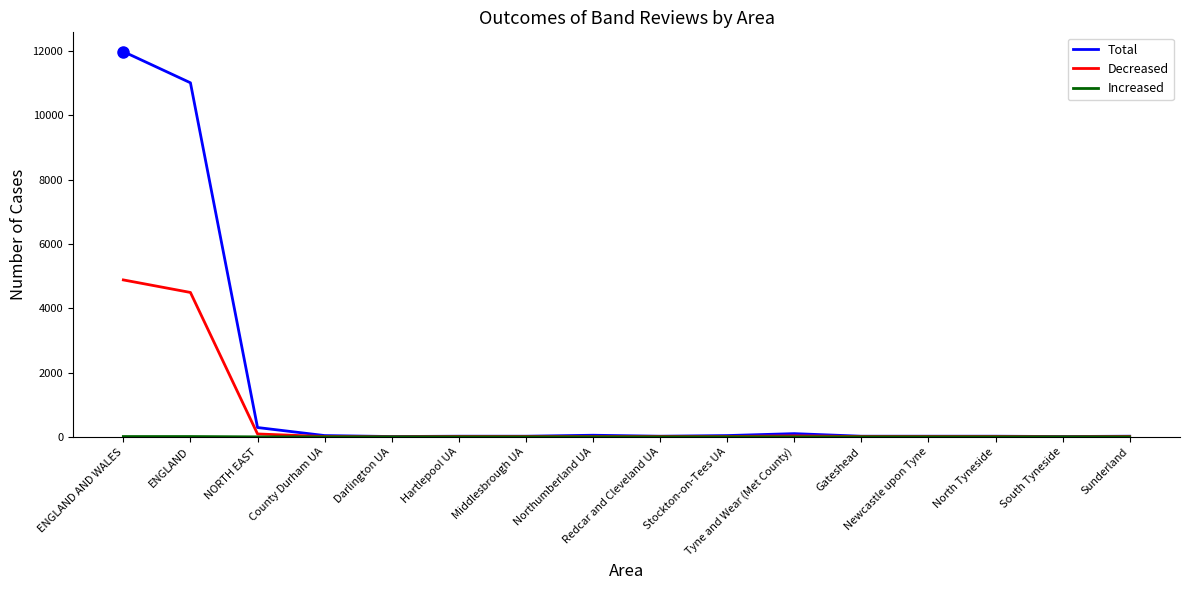

What is the difference between the Total values at South Tyneside and Hartlepool UA?

10